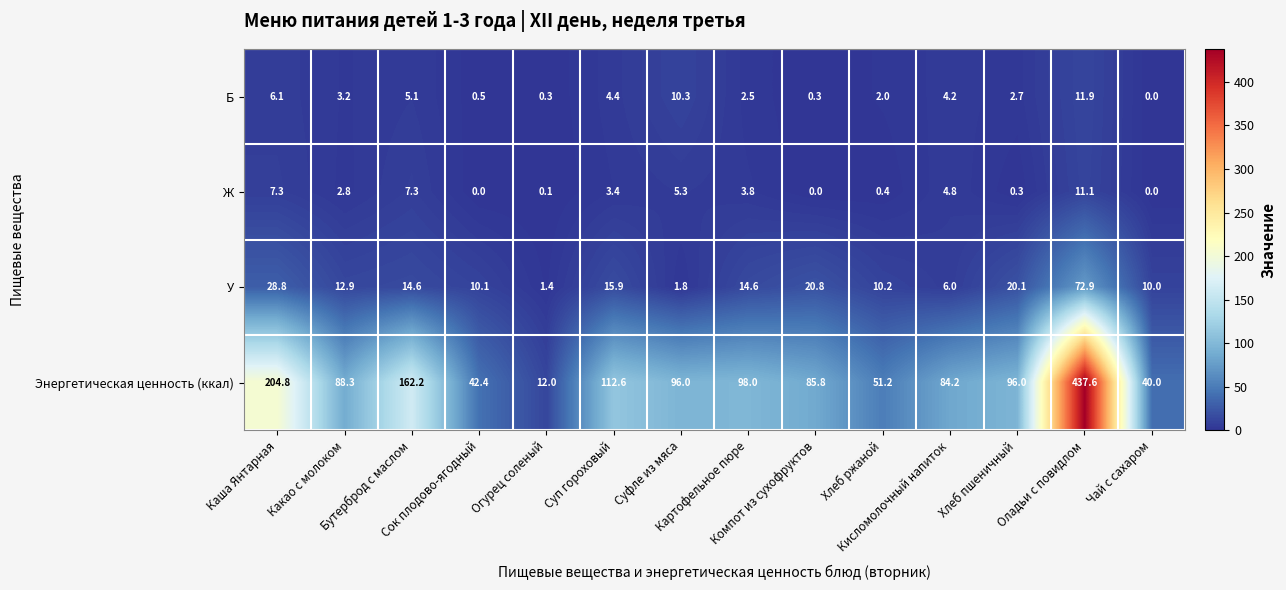

At which category is the sum across all series the highest?

Оладьи с повидлом